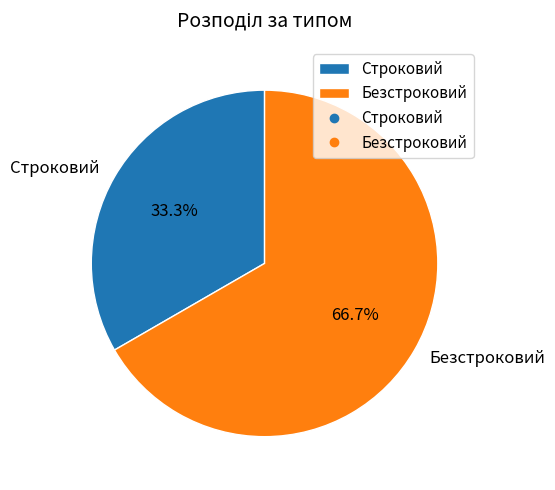

Approximately how many times larger is the value at Строковий compared to Безстроковий?

0.5